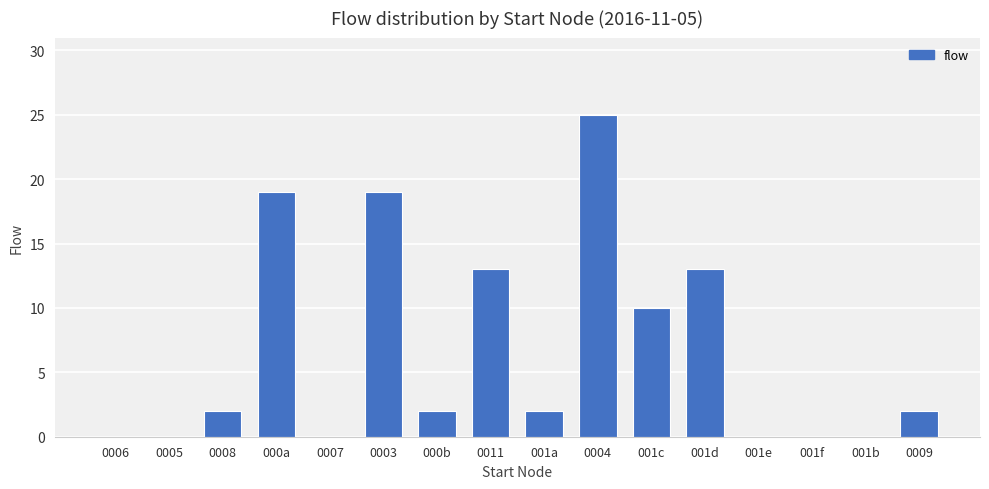

At which category does the chart reach its peak across all series?

0004